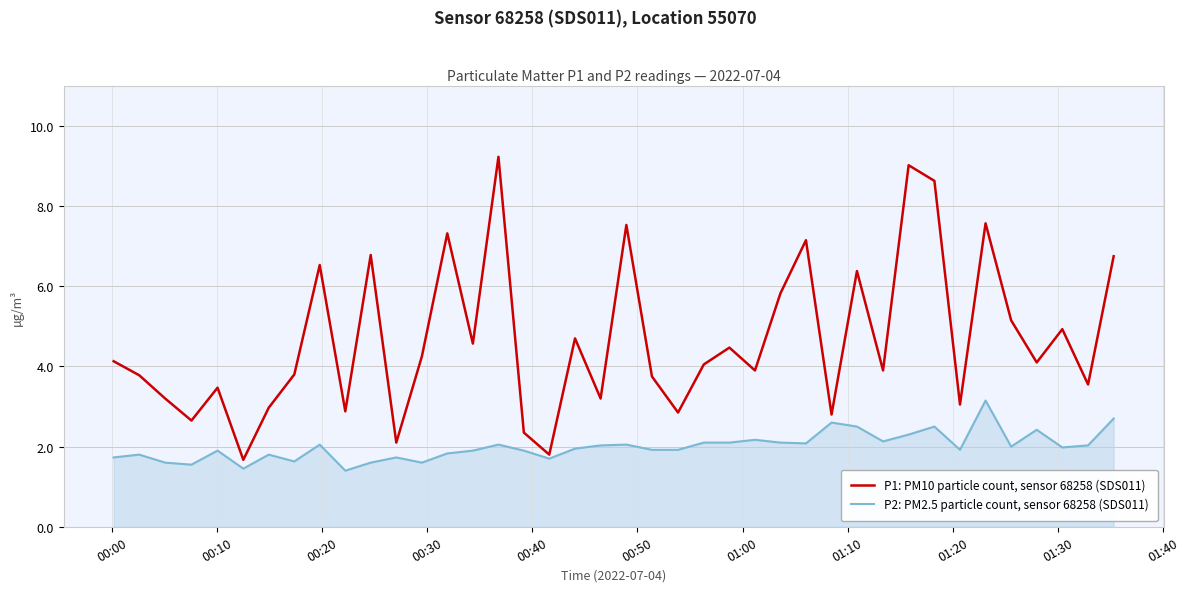

What is the greatest value displayed?

9.2